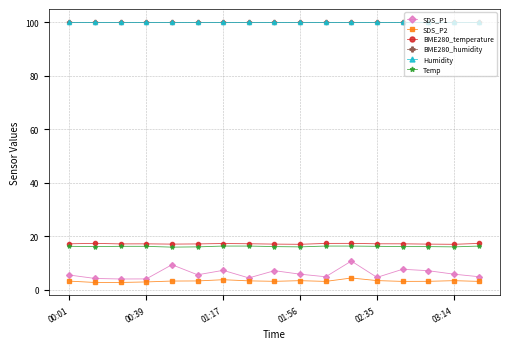

What is the value of the BME280_humidity point at the 1st from the left?

100.0